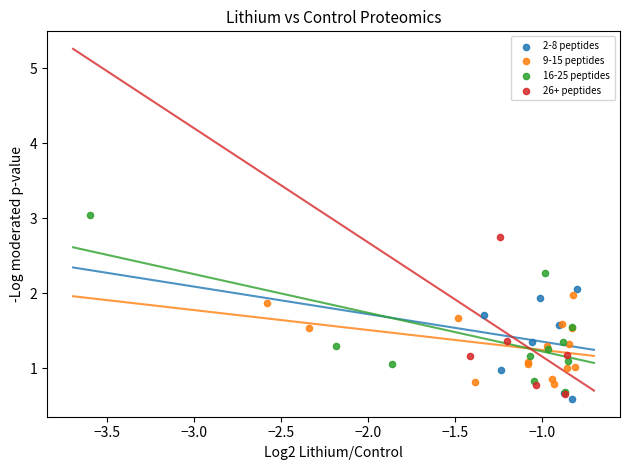

Which series has the largest Y range (max minus min)?

16-25 peptides